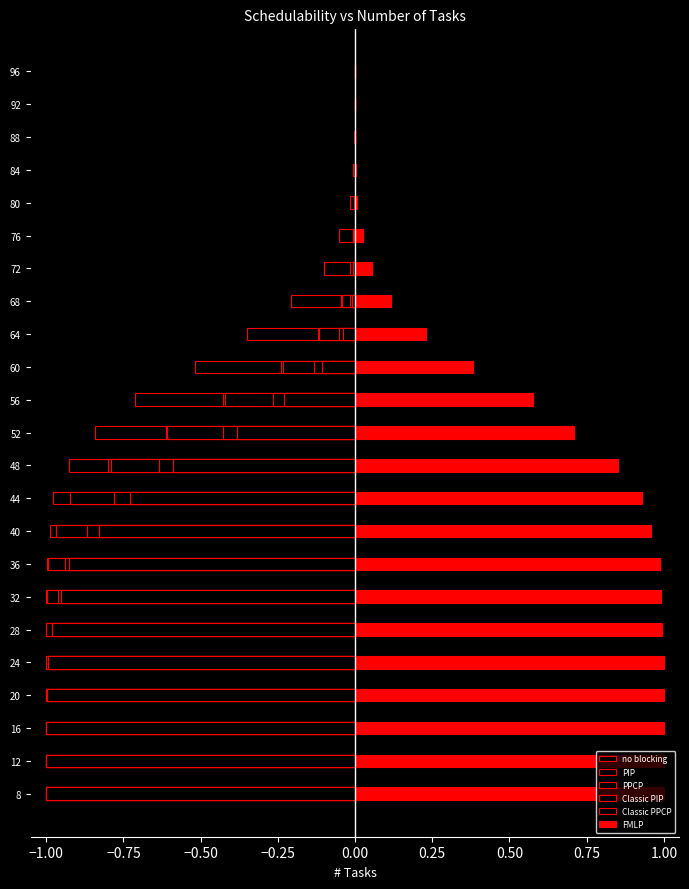

At how many categories does at least one series exceed 0?

21